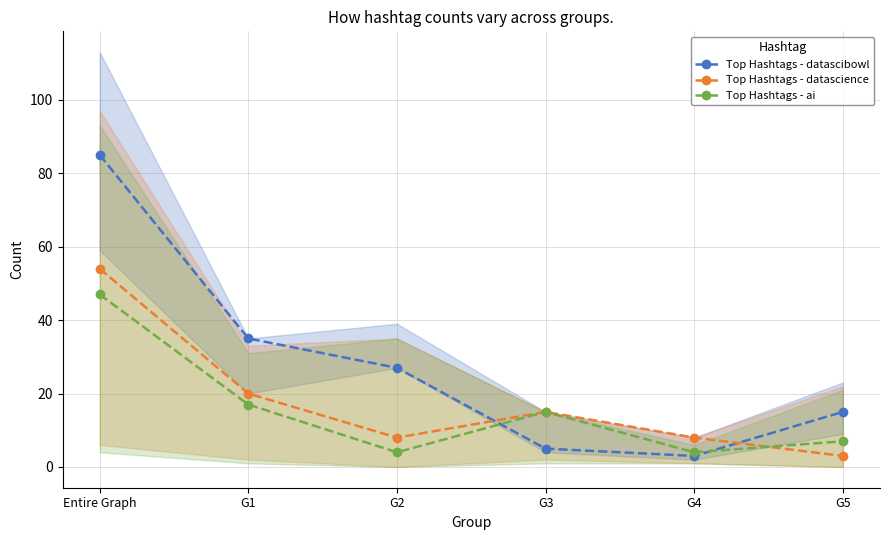

Where does the Top Hashtags - ai series first go above 15?

Entire Graph